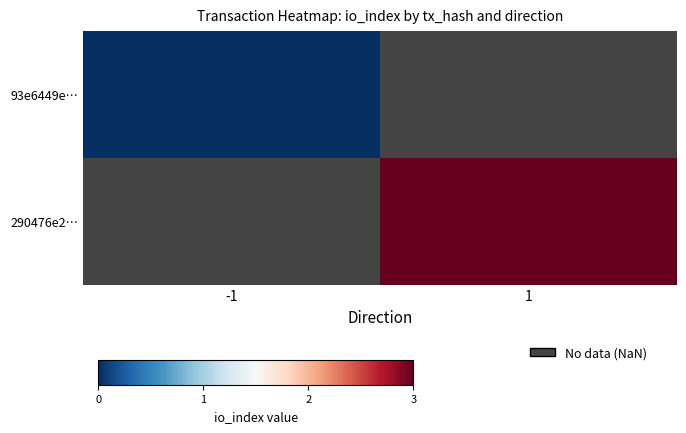

Rank the categories by 290476e2… value from lowest to highest.

-1, 1